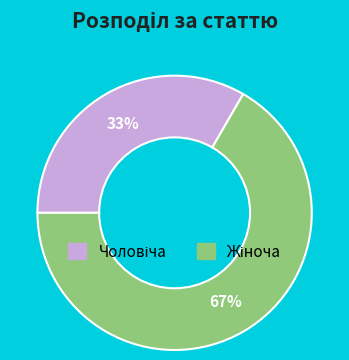

To the nearest percent, what is the average slice percentage?

50%